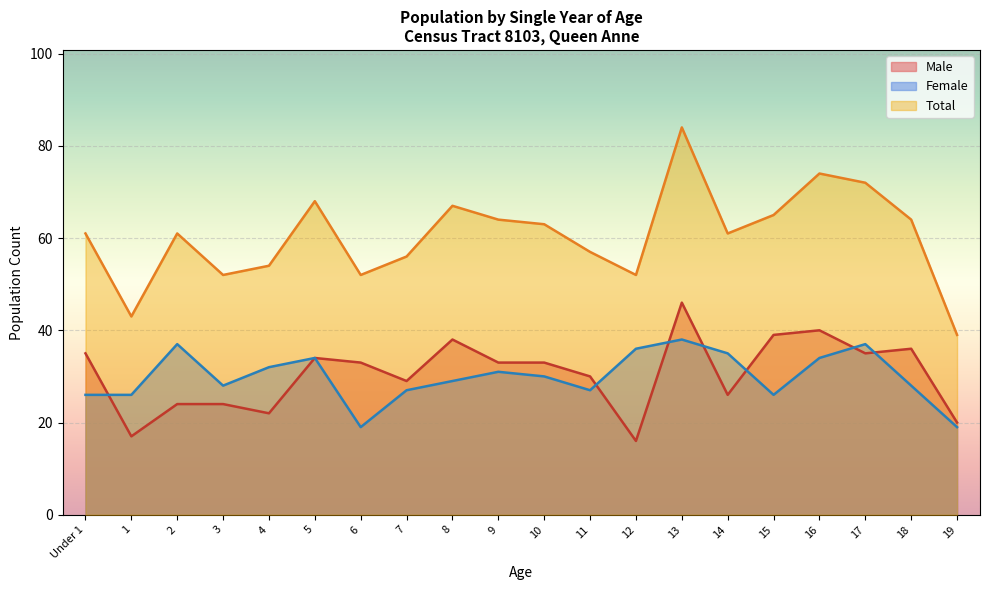

At which label does Male reach its minimum?

12